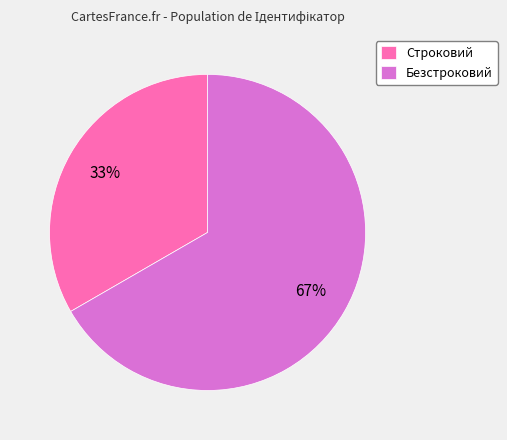

What is the smallest slice in the pie chart?

Строковий